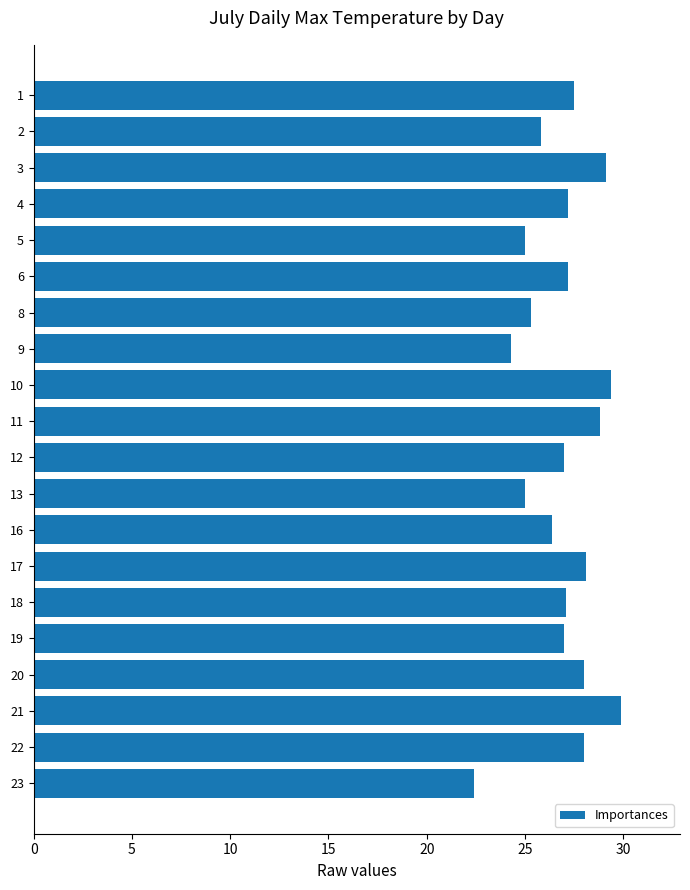

What value does the data have at 1?

27.5